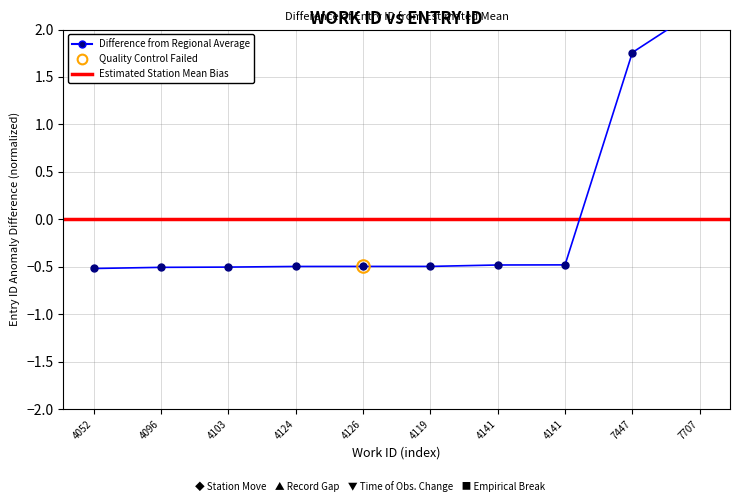

Does the chart display data point markers on the line(s)?

Yes